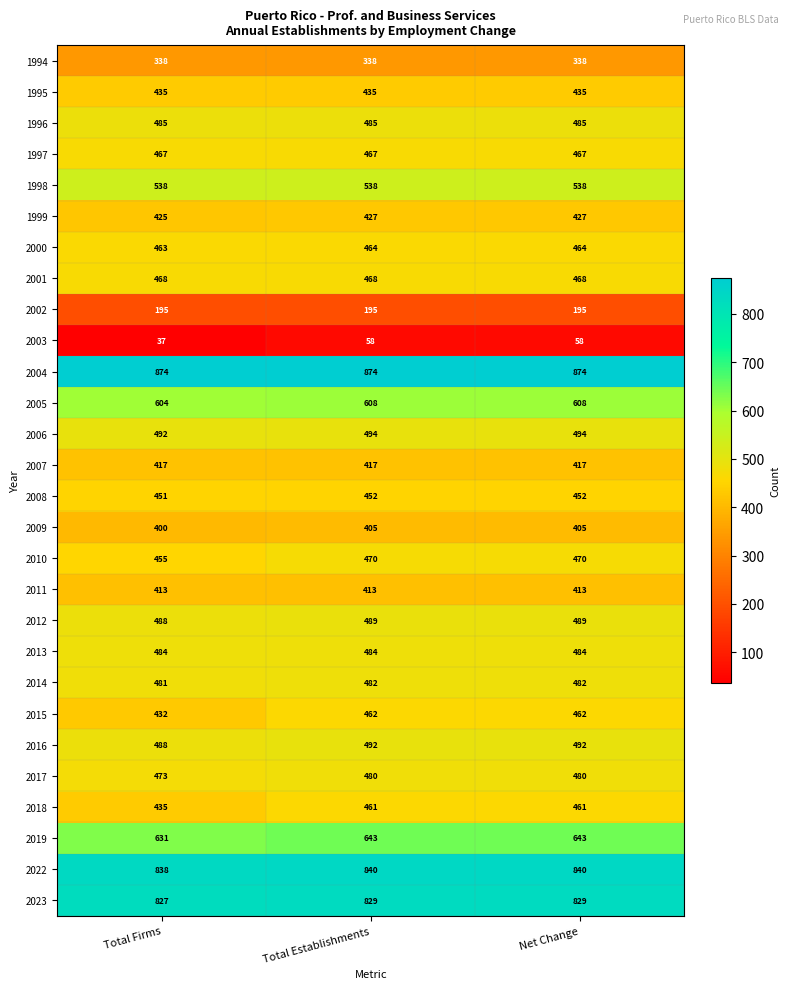

At how many categories does at least one series exceed 476?

3